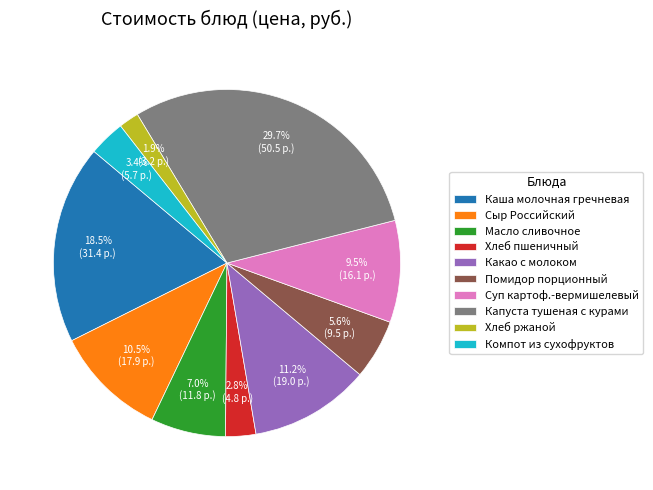

True or false: Хлеб пшеничный accounts for 3% of the total.

True